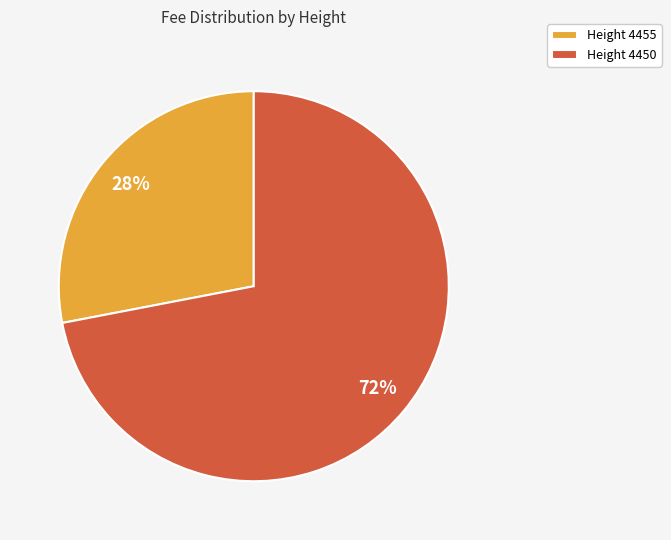

The Height 4450 slice represents 72% of the pie. True or false?

True